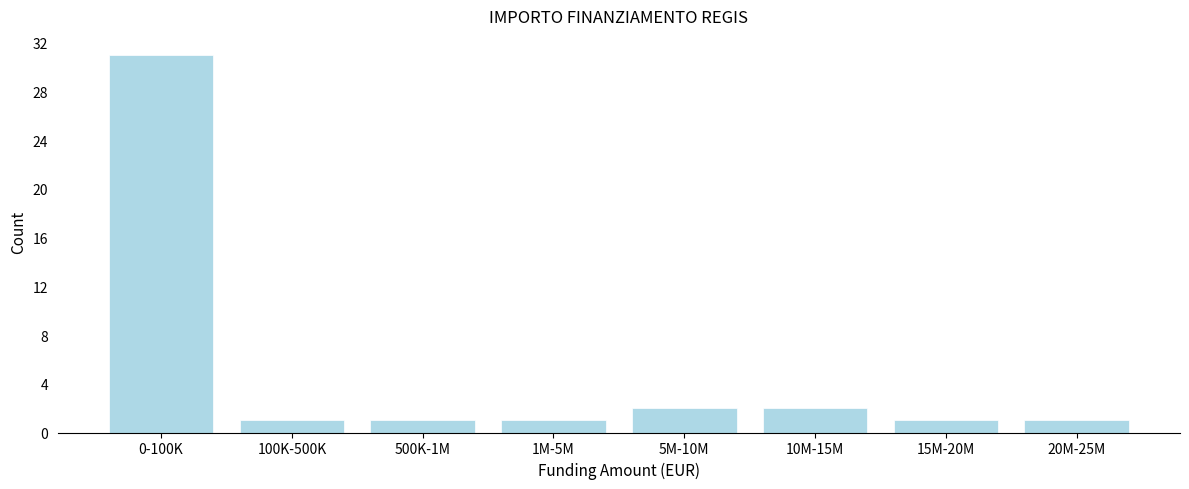

Reading right to left, list all the values displayed in this chart.

20M-25M=1	15M-20M=1	10M-15M=2	5M-10M=2	1M-5M=1	500K-1M=1	100K-500K=1	0-100K=31